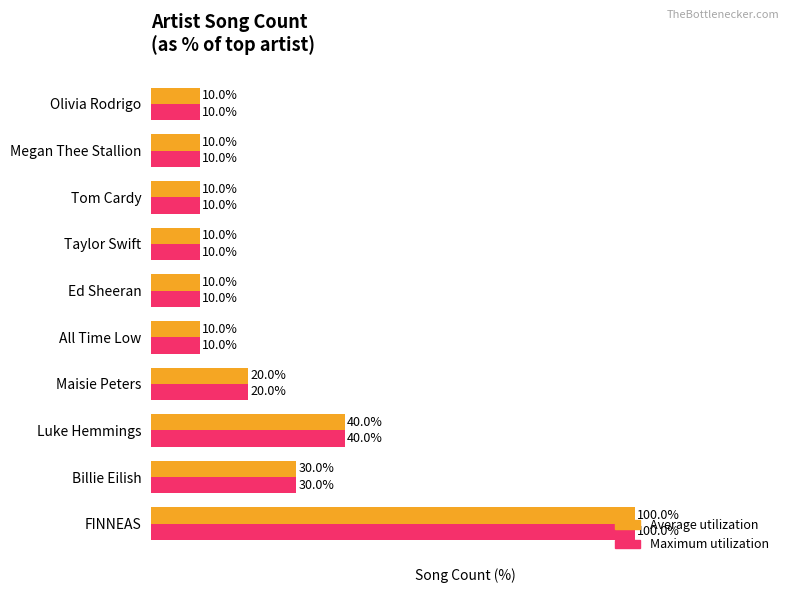

At which label does Average utilization reach its peak?

FINNEAS